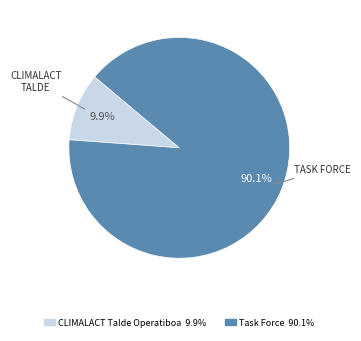

Which slice represents more than half of the pie?

Task Force